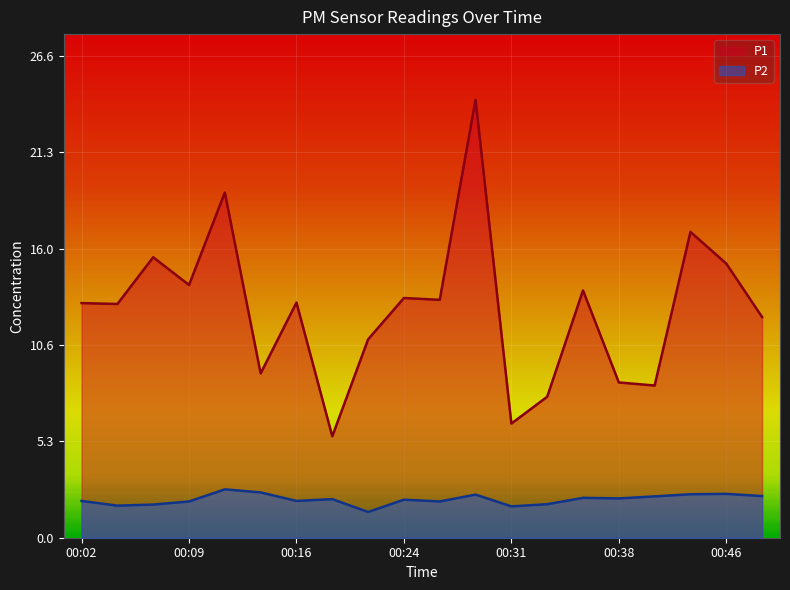

Which has a higher value, 00:26 or 00:31?

00:26